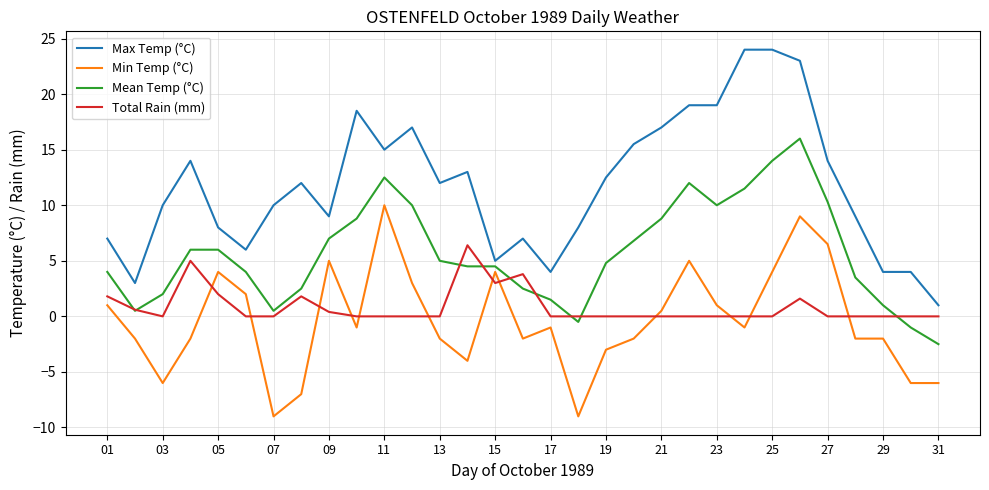

How many times do Total Rain (mm) and Min Temp (°C) cross each other?

12